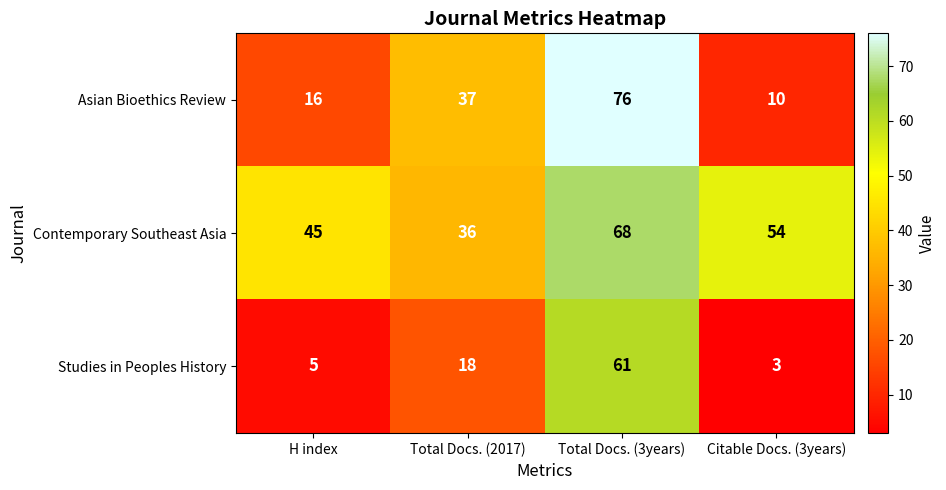

What is the sum of the Contemporary Southeast Asia values at Total Docs. (2017) and H index?

81